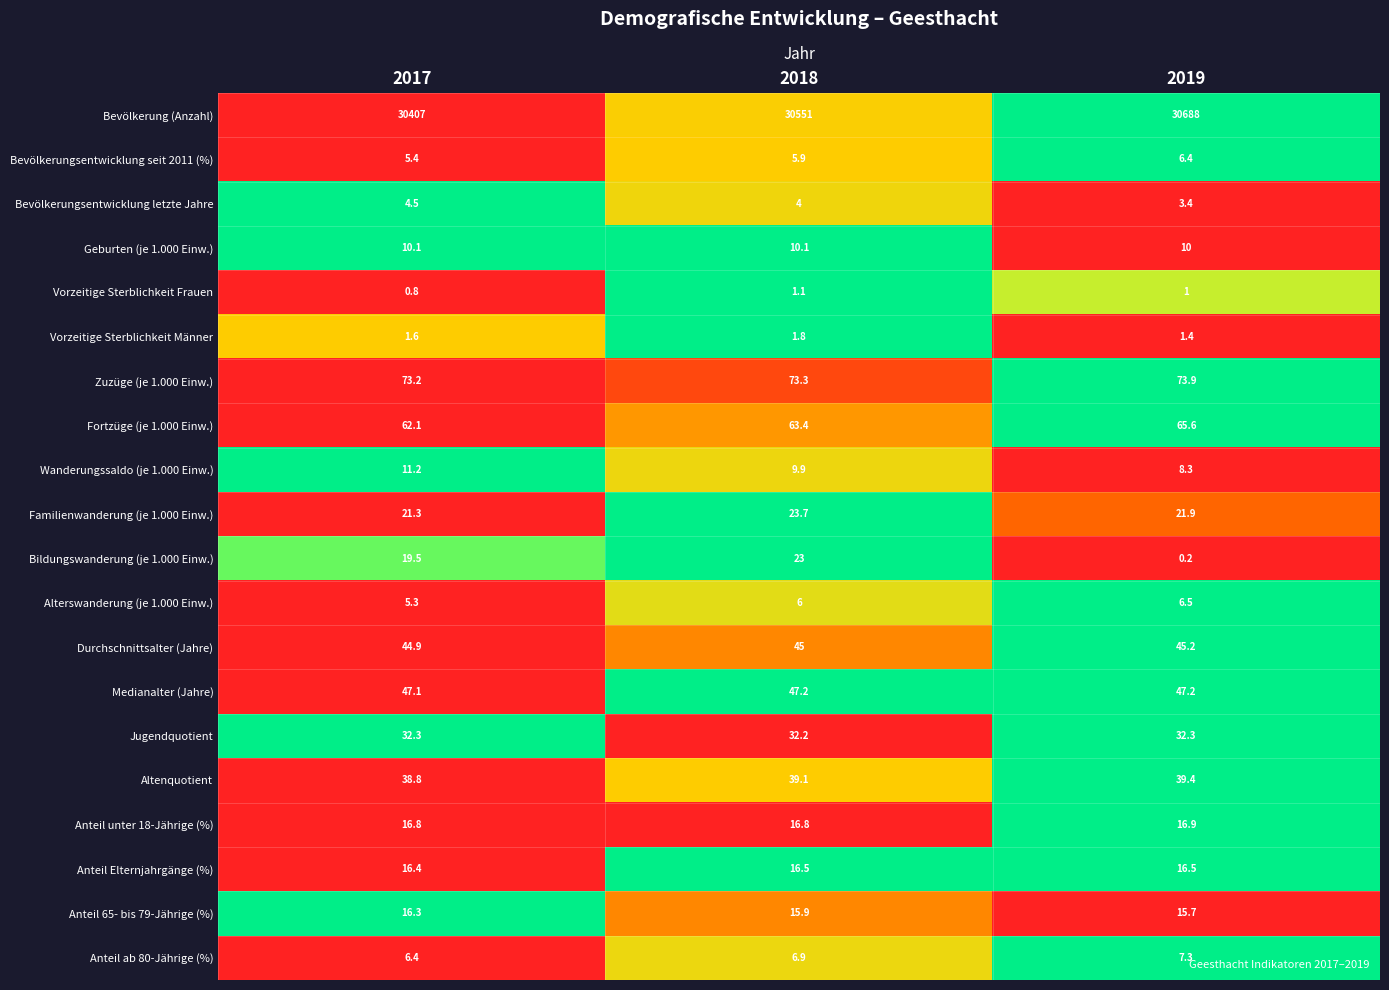

What is the average value of the Bevölkerungsentwicklung letzte Jahre series?

4.0